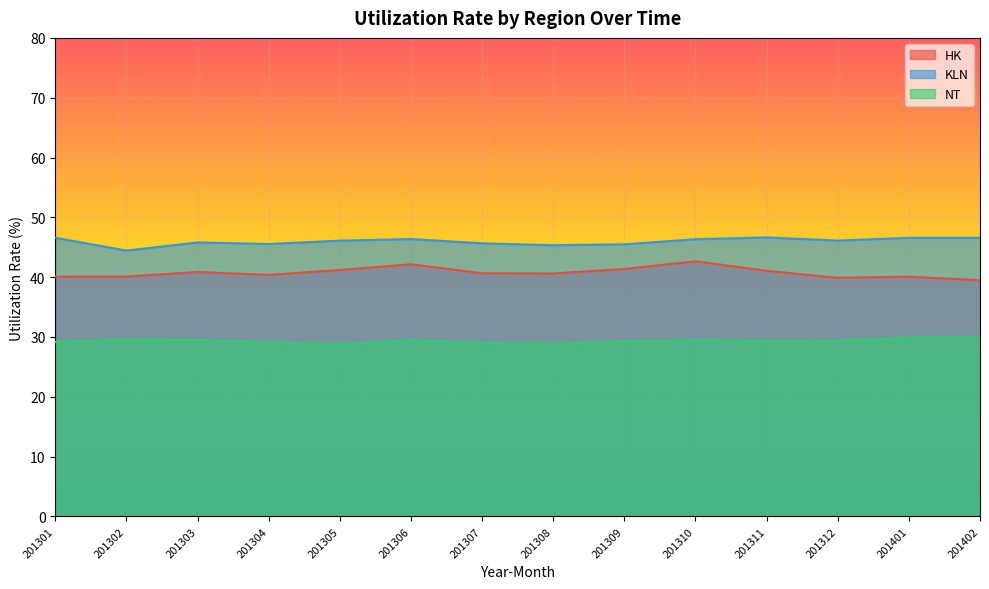

The value of KLN at 201402 is 11.7. True or false?

False